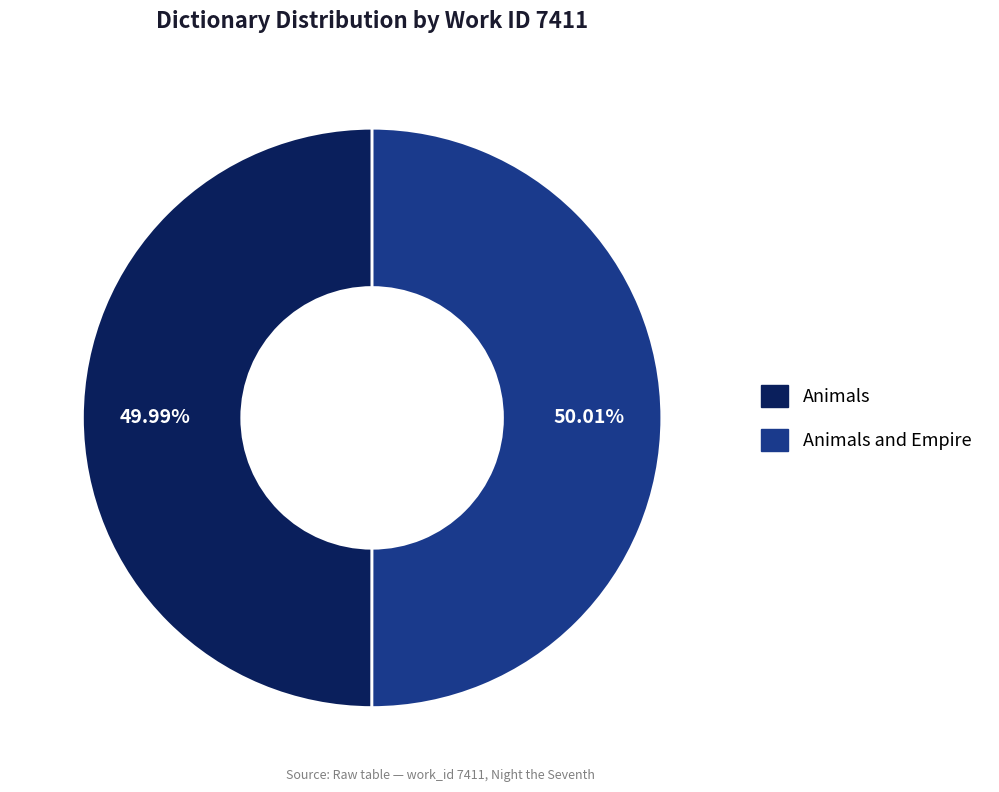

Approximately how many times larger is the value at Animals and Empire compared to Animals?

1.0